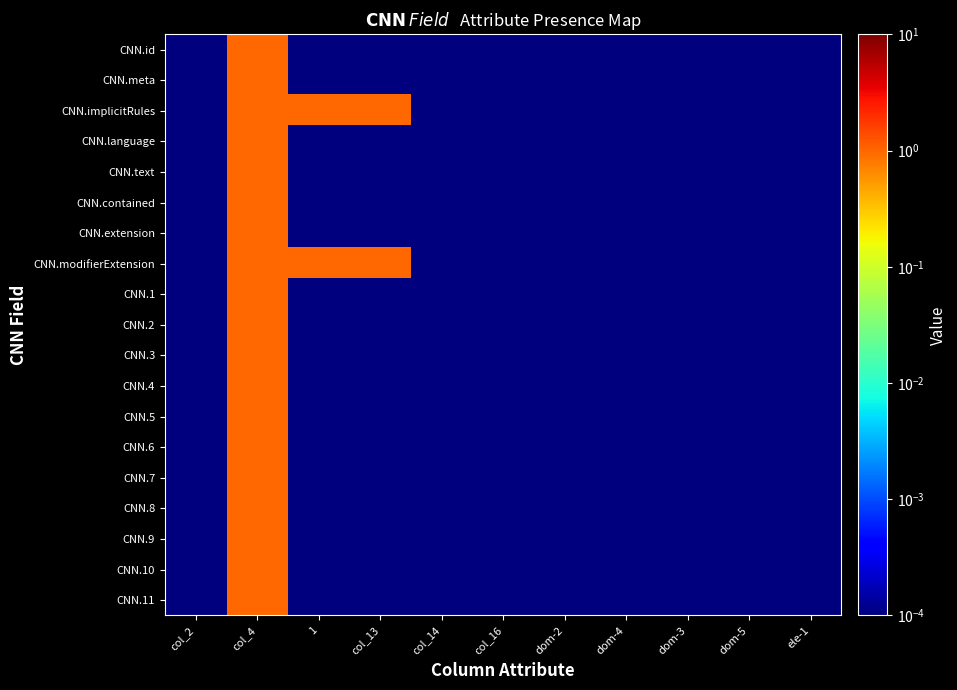

At how many categories does at least one series exceed 0?

11